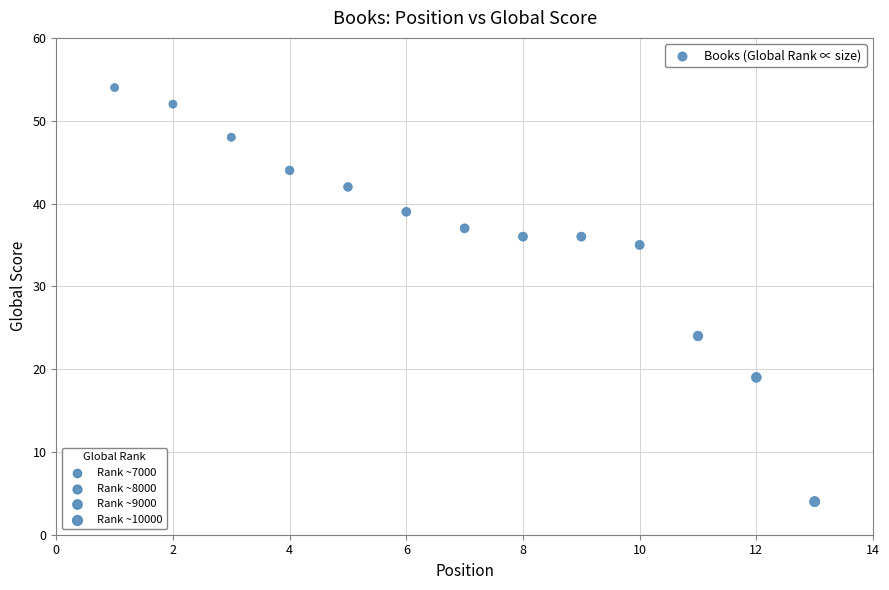

What Y value in the scatter plot is closest to 29?

24